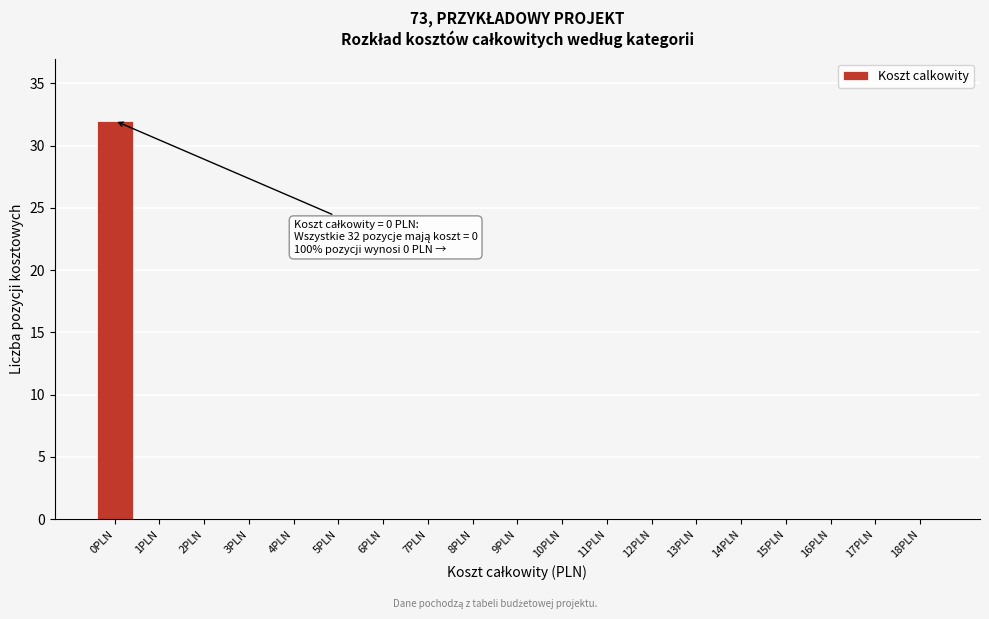

Over which range of the x-axis is the bar tallest?

-0.5 to 0.5